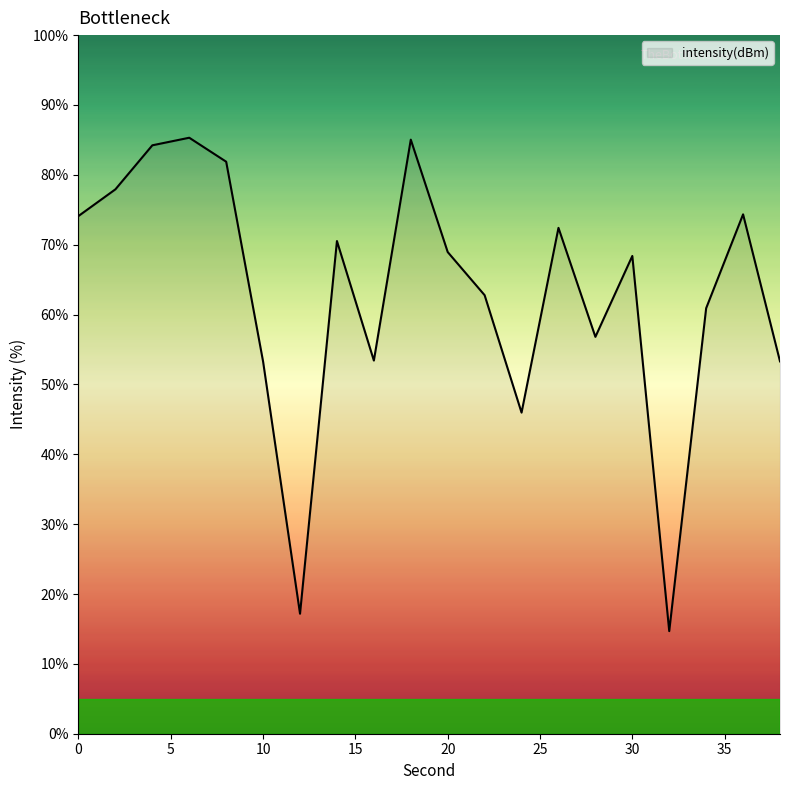

What is the difference between the maximum and minimum values?

70.6